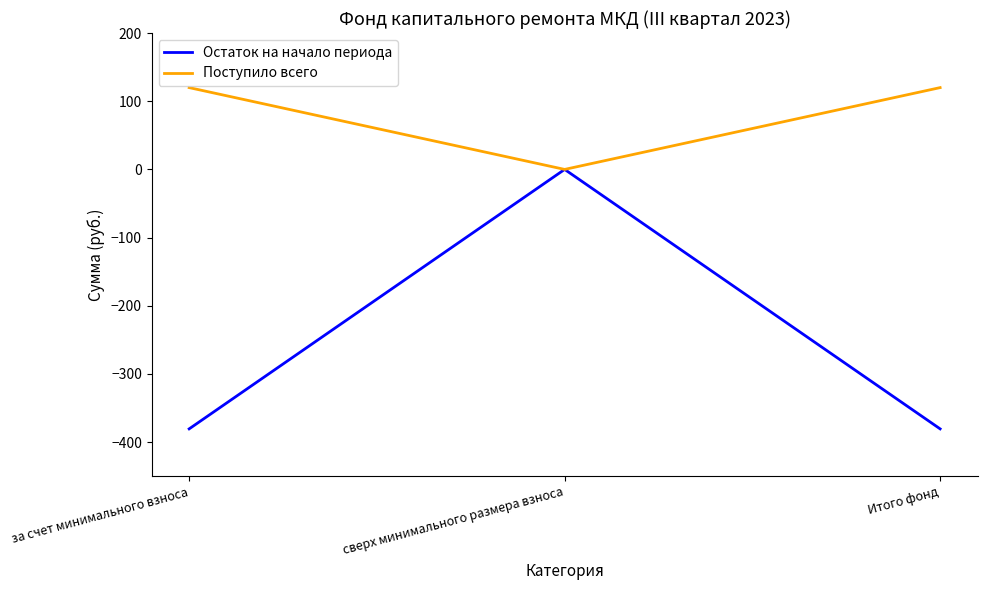

Reading left to right, transcribe all the data shown in this chart.

Остаток на начало периода: -380.5	0.0	-380.5
Поступило всего: 120.0	0.0	120.0